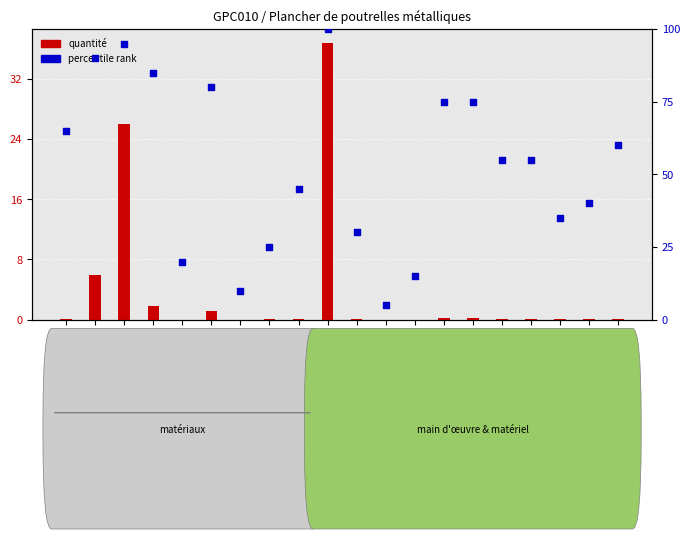

Which series has the largest total across all categories?

percentile rank